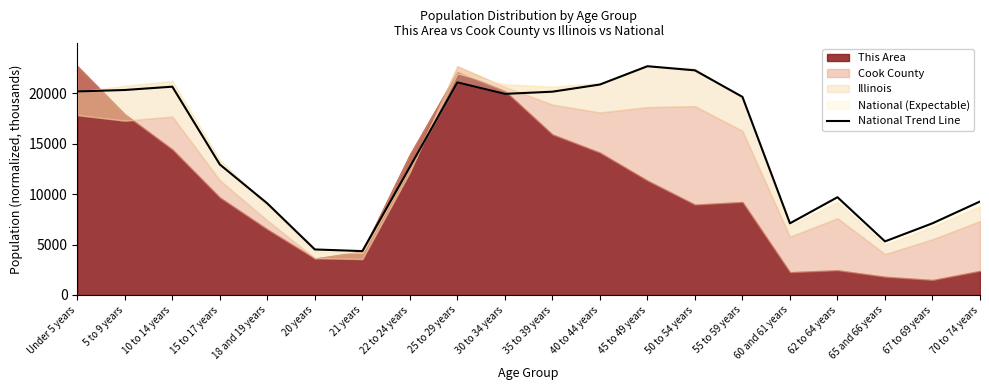

True or false: the data shows 6238.6 at 10 to 14 years.

False